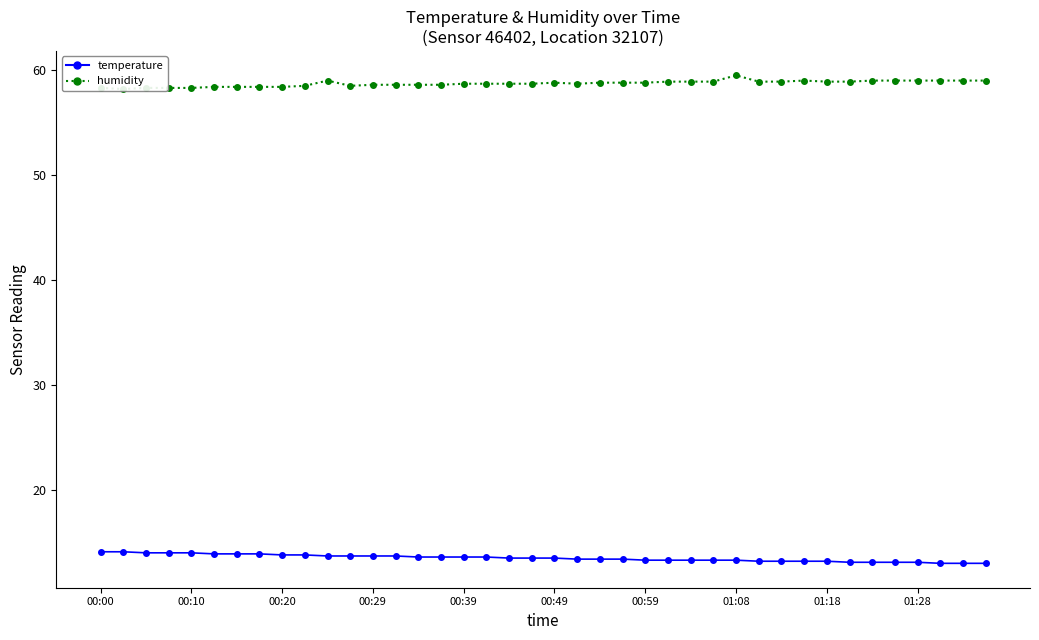

Which series has the largest total across all categories?

humidity